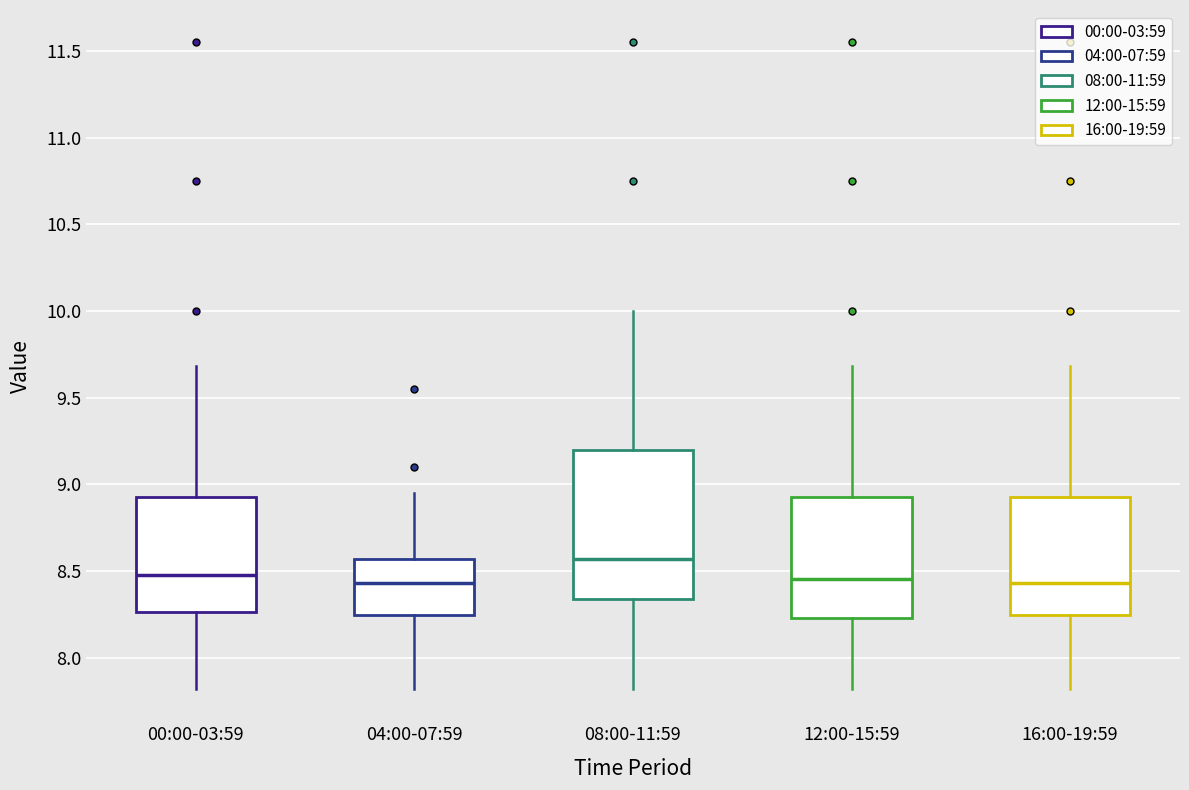

Reading left to right, transcribe this box plot: for each box, give where its median line is, the range the box spans, and where its two whiskers end, as read against the y-axis. The values are not printed on the chart, so give them approximately, as read against the axis.

00:00-03:59: median 8.50, box 8.25 to 8.95, whiskers 7.80 to 9.70
04:00-07:59: median 8.45, box 8.25 to 8.55, whiskers 7.80 to 8.95
08:00-11:59: median 8.55, box 8.35 to 9.20, whiskers 7.80 to 10.00
12:00-15:59: median 8.45, box 8.25 to 8.95, whiskers 7.80 to 9.70
16:00-19:59: median 8.45, box 8.25 to 8.95, whiskers 7.80 to 9.70